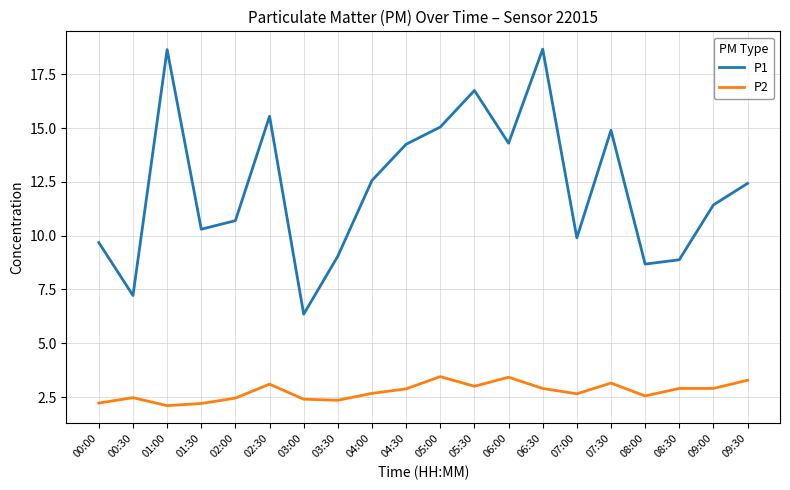

What are all the series names shown in the legend?

P1, P2